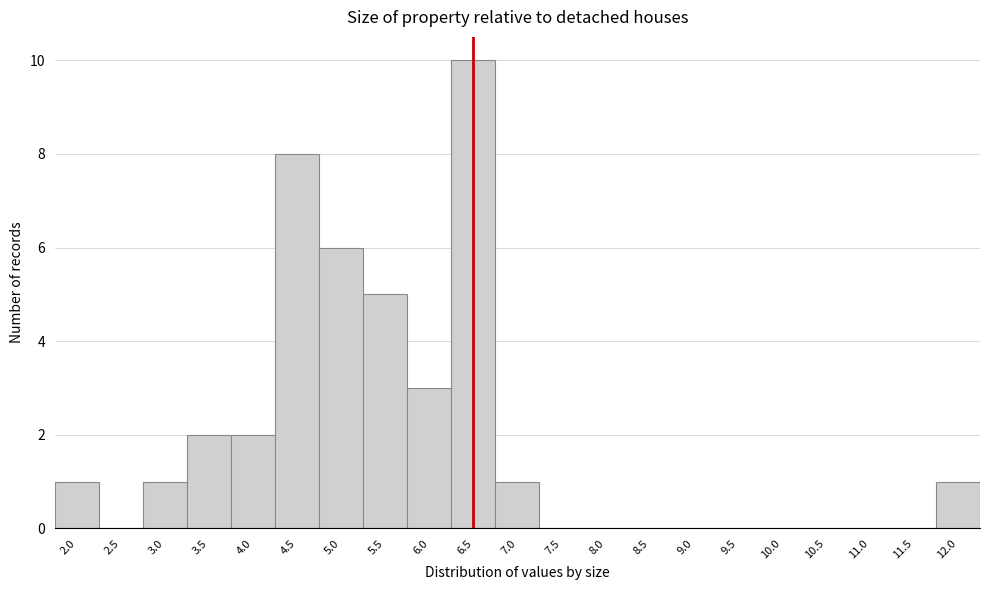

Reading left to right, transcribe all the data shown in this chart.

2.0=1	2.5=0	3.0=1	3.5=2	4.0=2	4.5=8	5.0=6	5.5=5	6.0=3	6.5=10	7.0=1	7.5=0	8.0=0	8.5=0	9.0=0	9.5=0	10.0=0	10.5=0	11.0=0	11.5=0	12.0=1